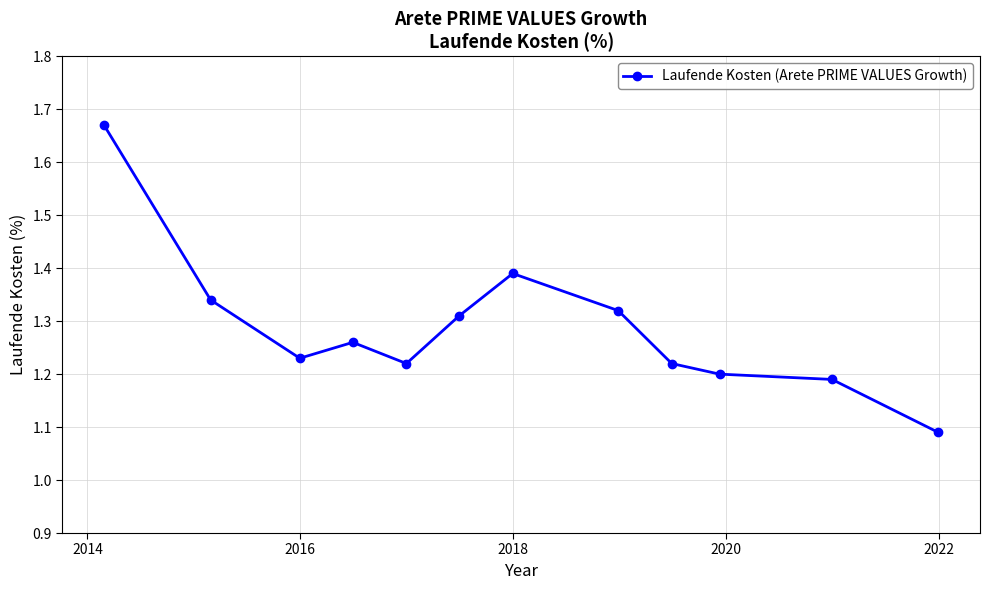

True or false: the data has more than 1 interior local peaks.

True